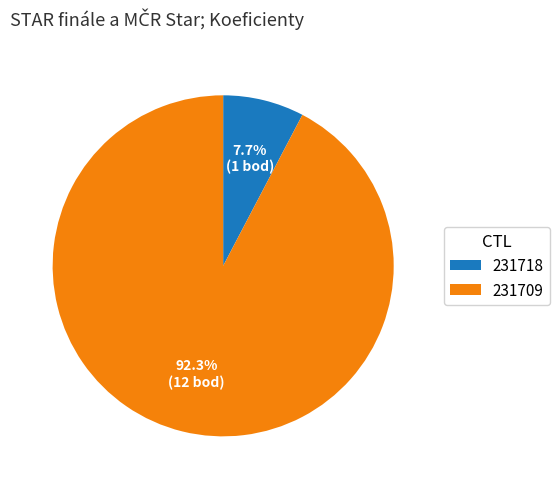

Which slice is the smallest?

231718